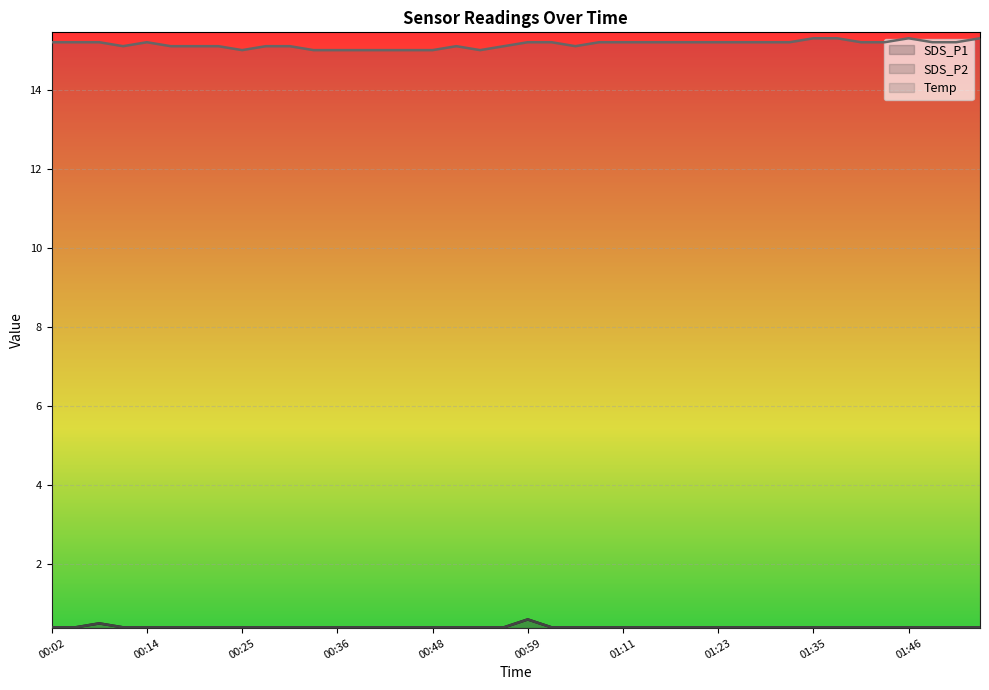

Which label corresponds to the smallest value in the chart?

00:02